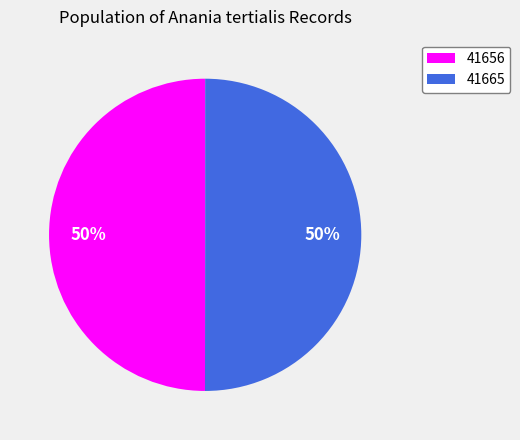

Count the number of slices in the pie.

2